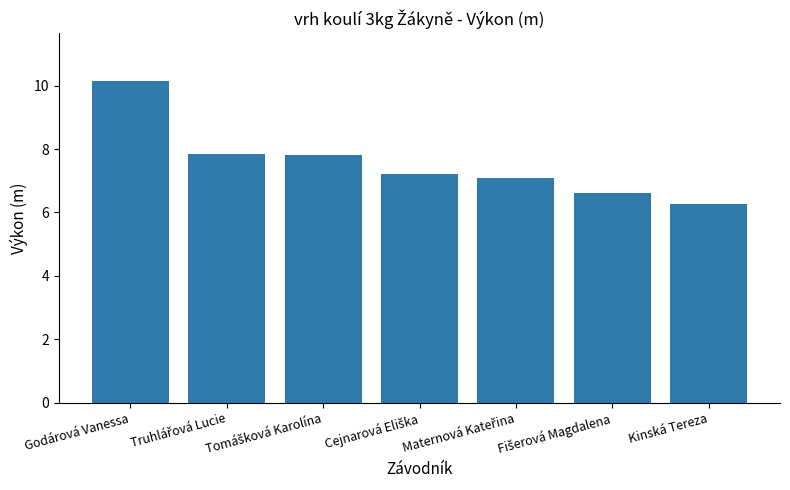

What is the greatest value displayed?

10.1